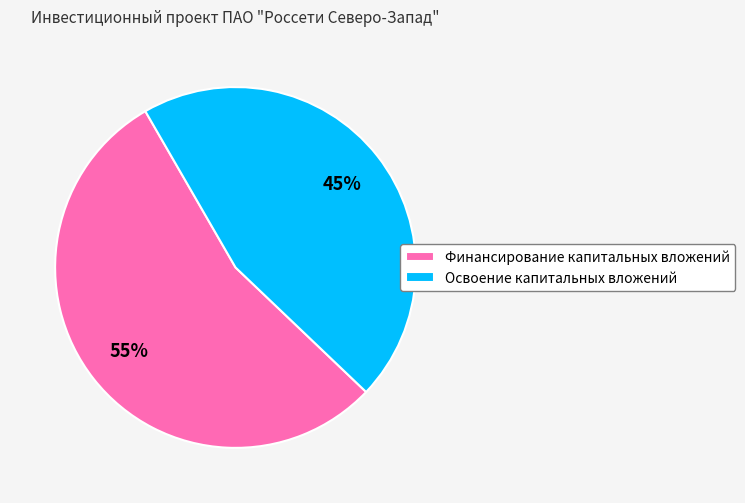

Is the sum of Финансирование капитальных вложений and Освоение капитальных вложений greater than half?

Yes